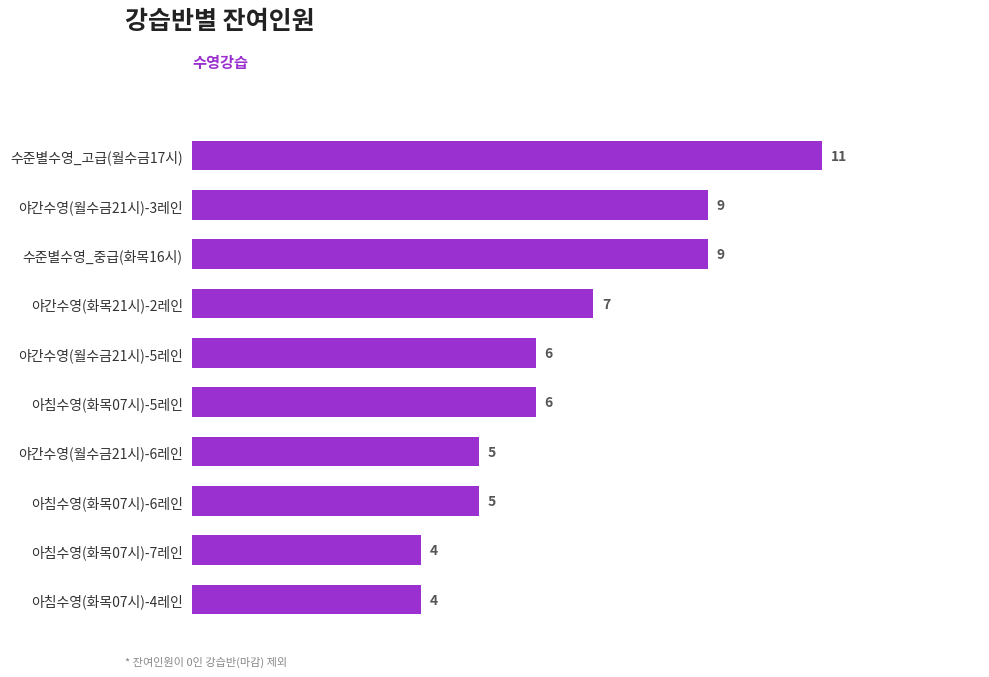

Reading top to bottom, extract all data points from this chart.

11	9	9	7	6	6	5	5	4	4